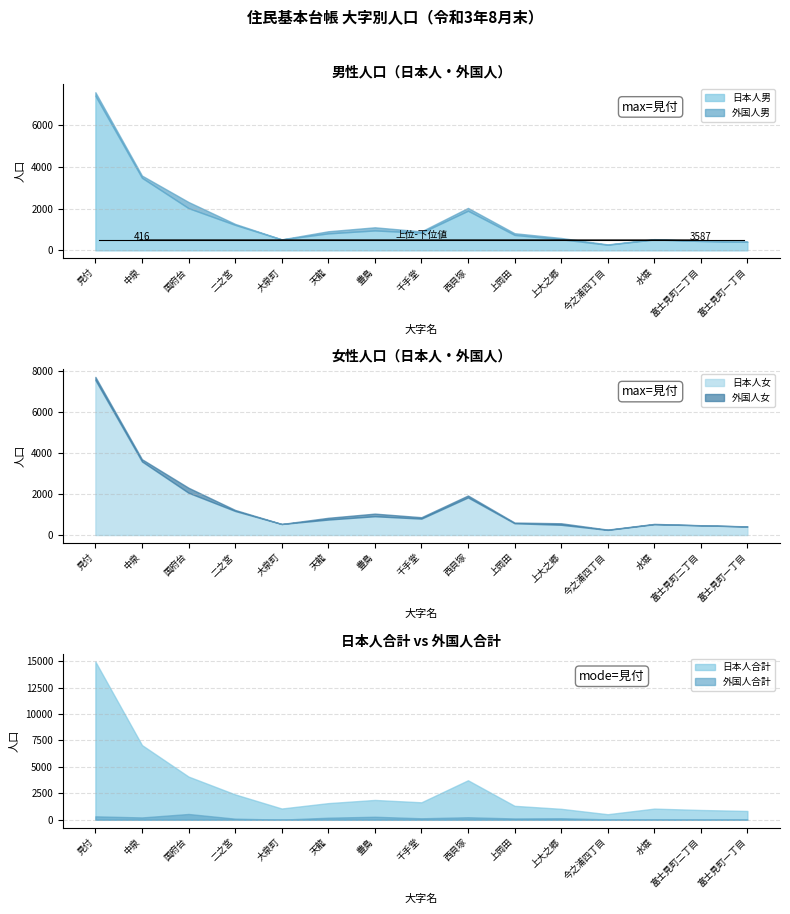

Reading right to left, list all the values displayed in this chart.

日本人男: 富士見町一丁目=413	富士見町二丁目=448	水堀=523	今之浦四丁目=269	上大之郷=531	上岡田=740	西貝塚=1901	千手堂=847	豊島=955	天龍=814	大泉町=523	二之宮=1223	国府台=2024	中泉=3481	見付=7416
外国人男: 富士見町一丁目=3	富士見町二丁目=8	水堀=15	今之浦四丁目=17	上大之郷=64	上岡田=82	西貝塚=135	千手堂=65	豊島=151	天龍=102	大泉町=5	二之宮=47	国府台=296	中泉=106	見付=169
日本人女: 富士見町一丁目=414	富士見町二丁目=471	水堀=526	今之浦四丁目=249	上大之郷=499	上岡田=573	西貝塚=1832	千手堂=799	豊島=915	天龍=754	大泉町=536	二之宮=1172	国府台=2059	中泉=3586	見付=7556
外国人女: 富士見町一丁目=7	富士見町二丁目=7	水堀=17	今之浦四丁目=15	上大之郷=74	上岡田=35	西貝塚=95	千手堂=69	豊島=128	天龍=86	大泉町=3	二之宮=51	国府台=245	中泉=108	見付=150